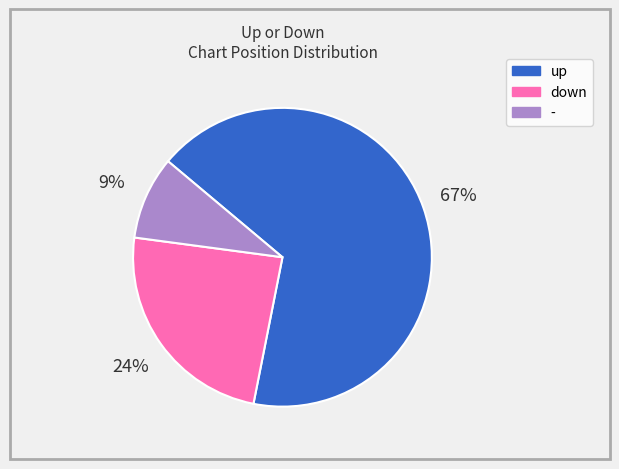

To the nearest percent, what portion does - represent?

9%